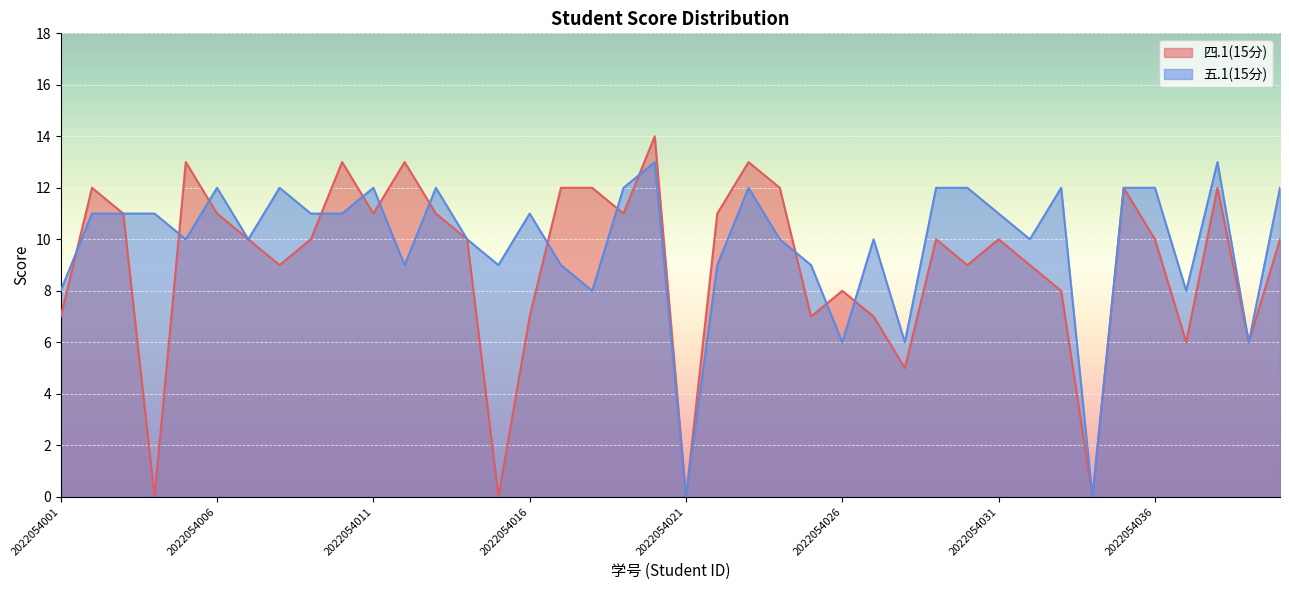

How many times do 五.1(15分) and 四.1(15分) cross each other?

13